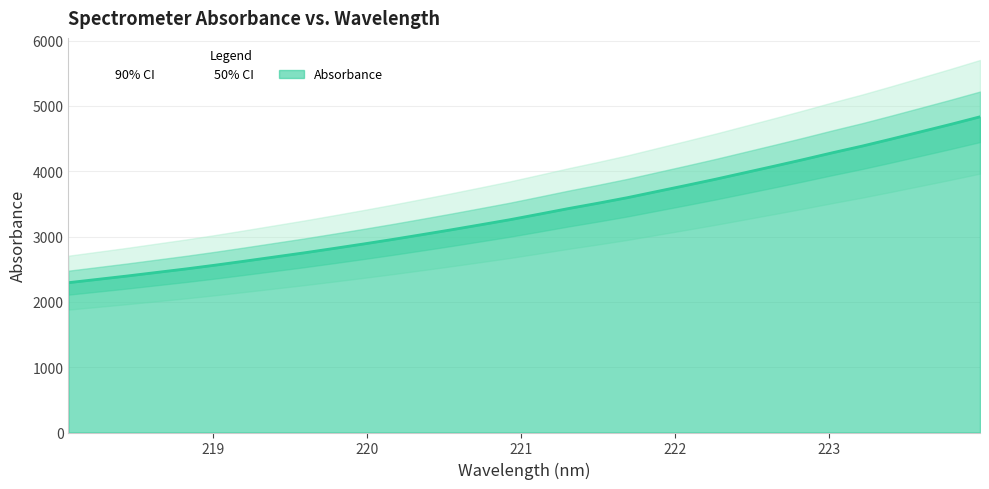

Which category has the lowest value across all series?

218.0596